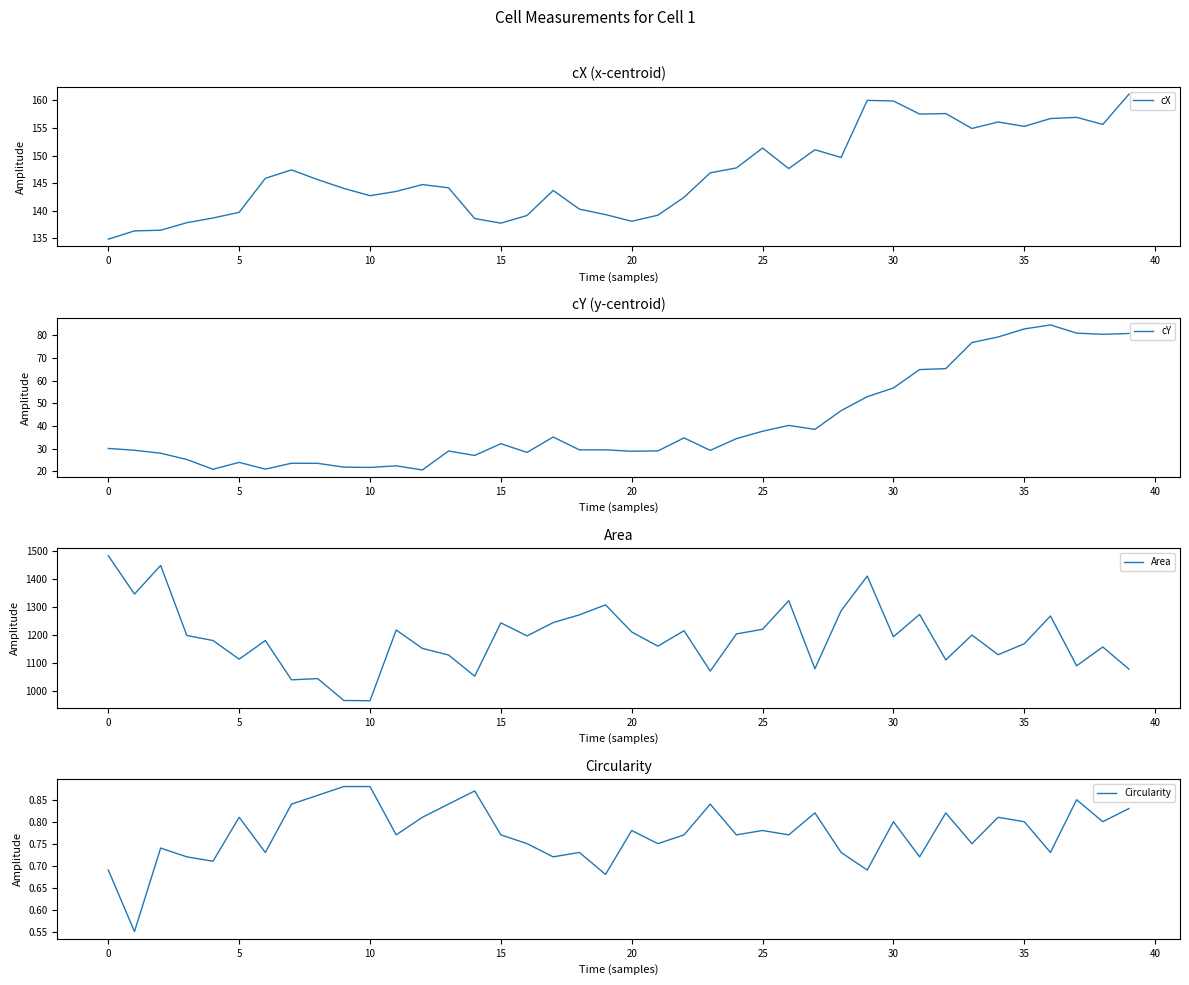

At which label does cY first exceed 30?

0